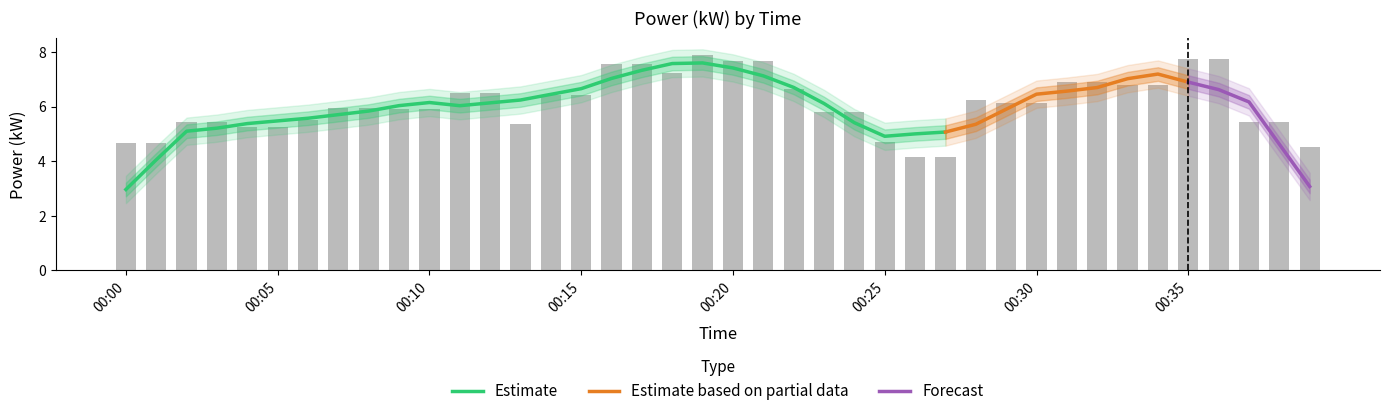

What is the sum of the values at 2023-07-06T00:19:00 and 2023-07-06T00:32:00?

14.8